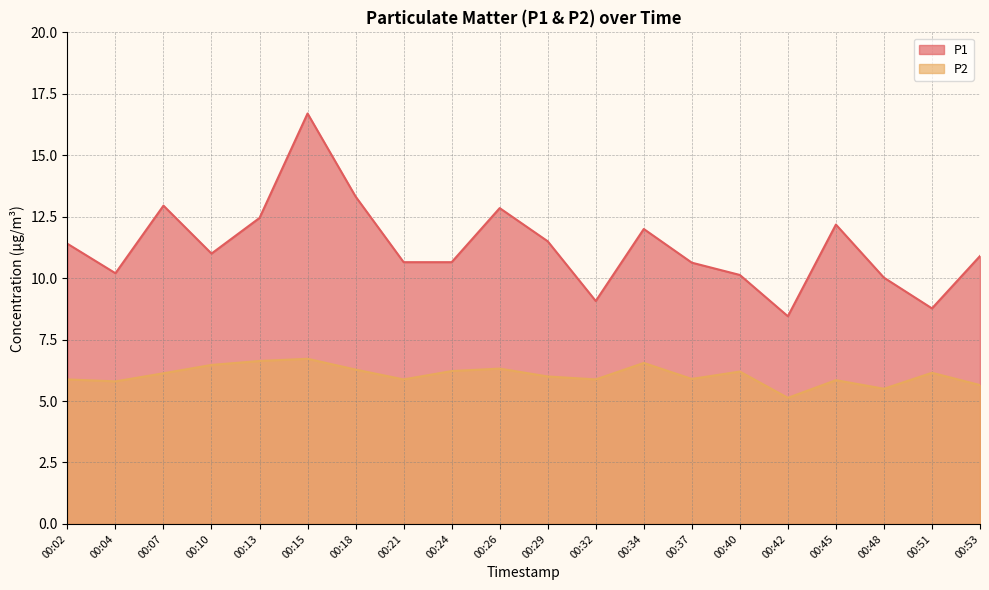

Is it true that P2 equals 9.9 at 00:53?

False